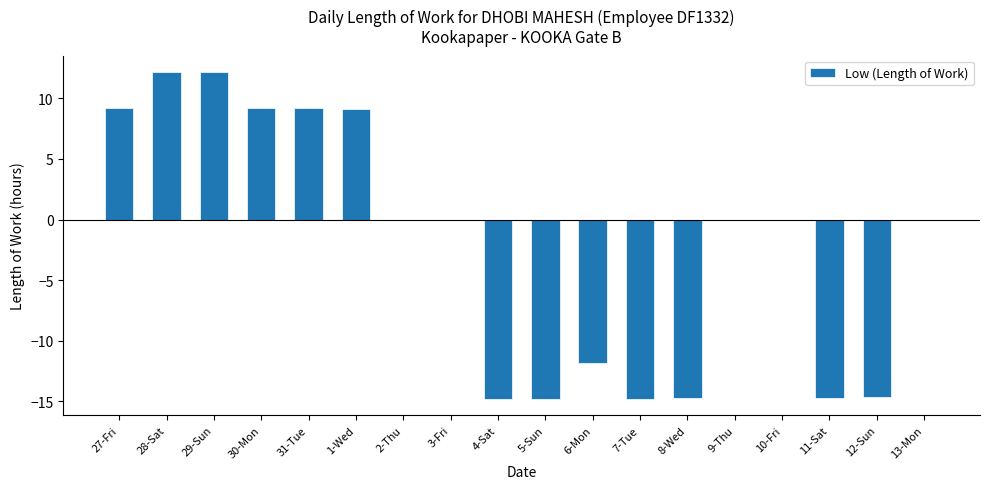

What is the greatest value displayed?

12.2